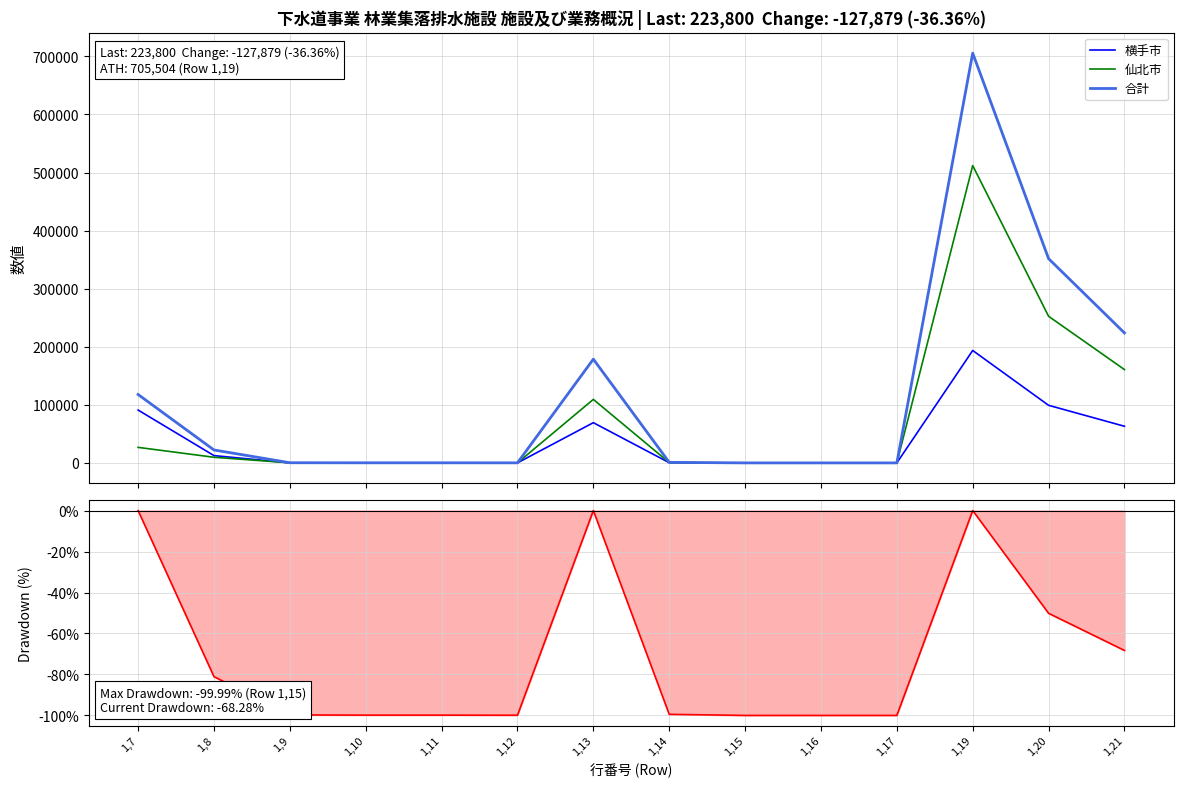

What is the smallest value displayed?

-100.0